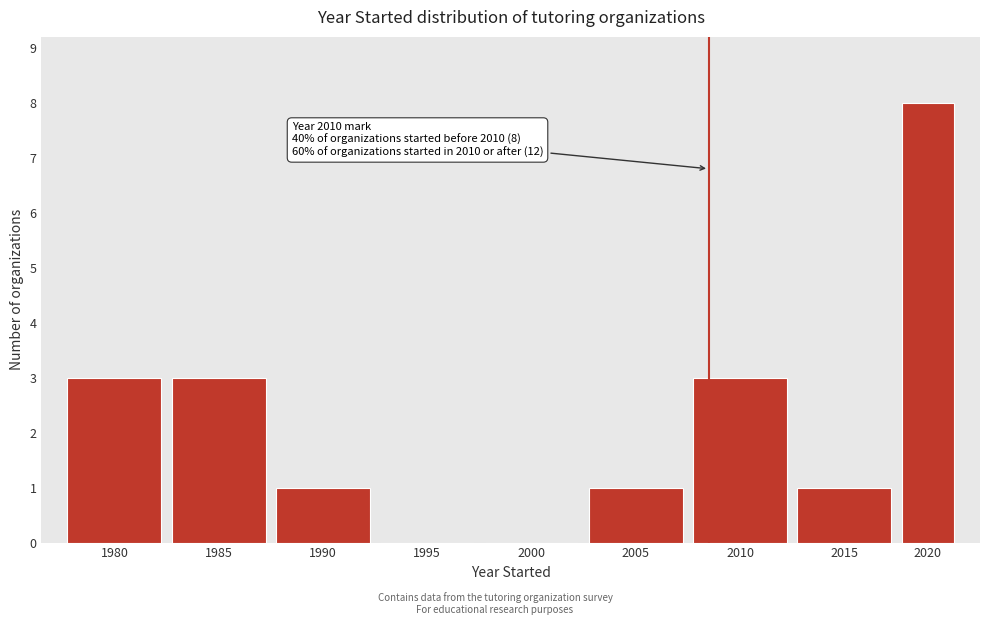

Reading left to right, transcribe all the data shown in this chart.

1980=3	1985=3	1990=1	1995=0	2000=0	2005=1	2010=3	2015=1	2020=8